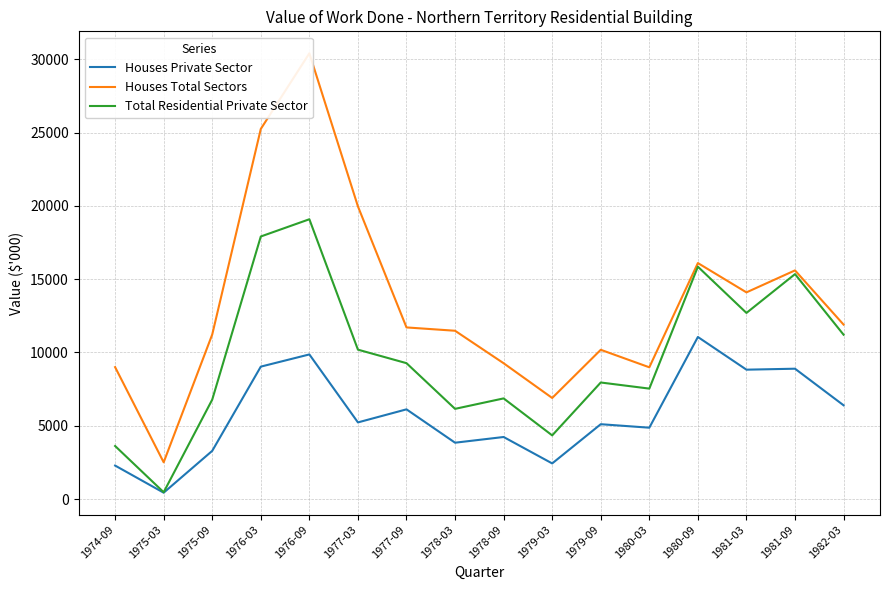

How many data points in Total Residential Private Sector are above 9269?

7